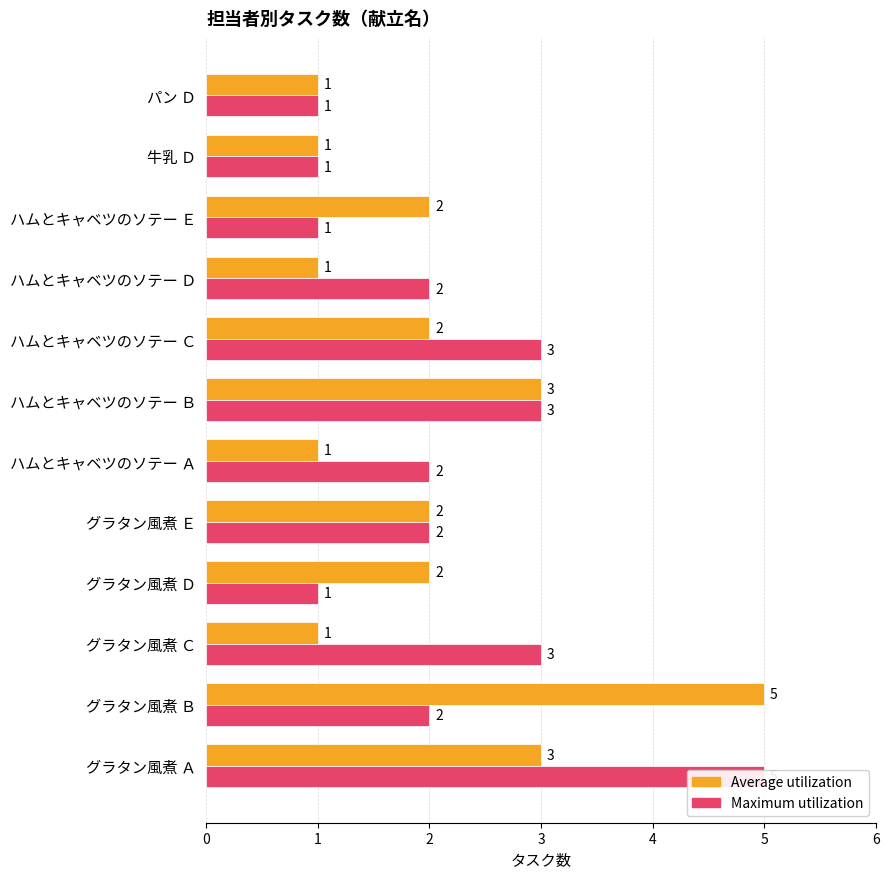

Rank the series at ハムとキャベツのソテー Ｂ from highest to lowest value.

Average utilization, Maximum utilization